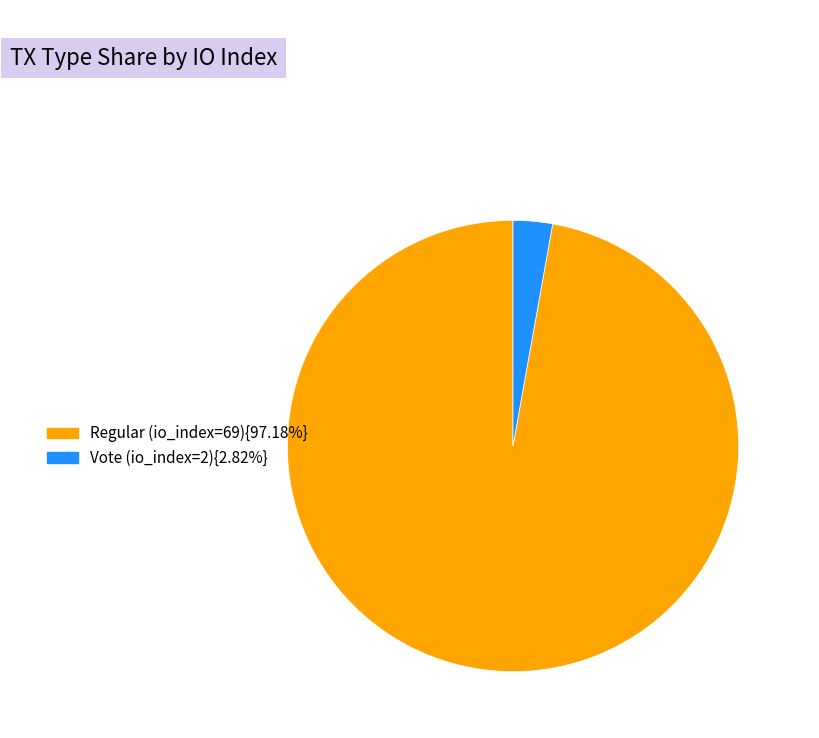

How many segments does this pie chart have?

2